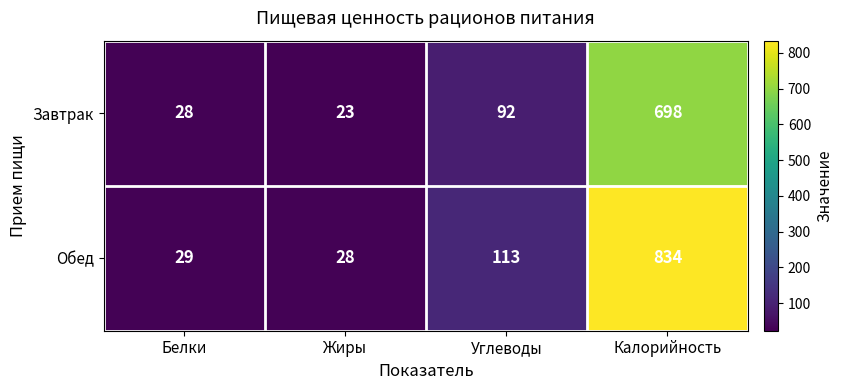

Read the Обед value at Углеводы, to the nearest 50.

100